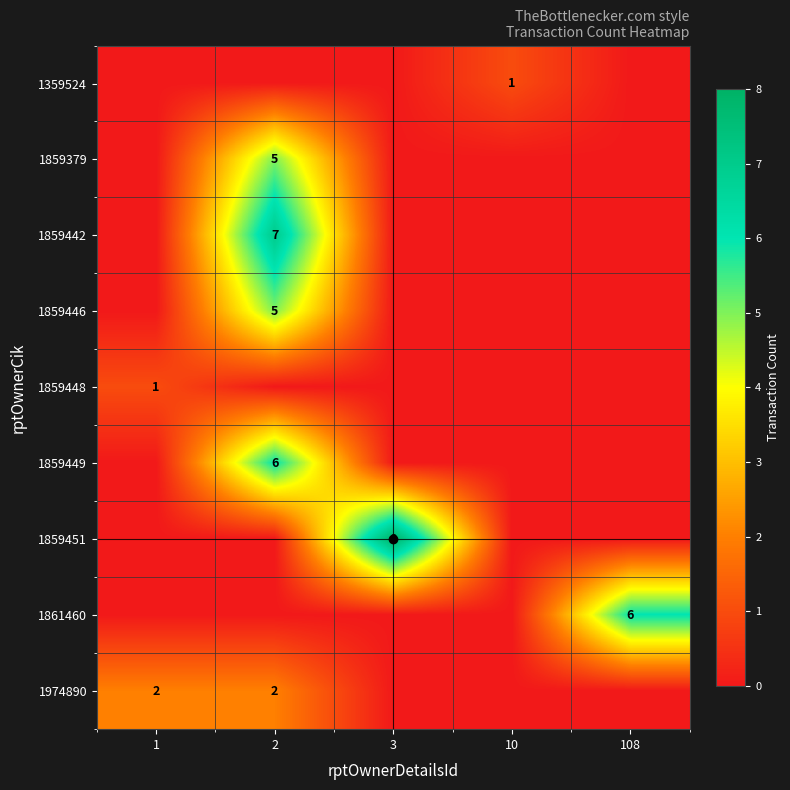

Which has a higher value, 108 or 3?

108